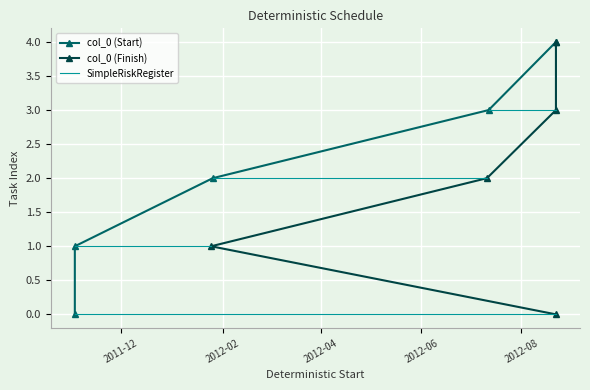

At which category does the chart reach its minimum across all series?

2011-11-03